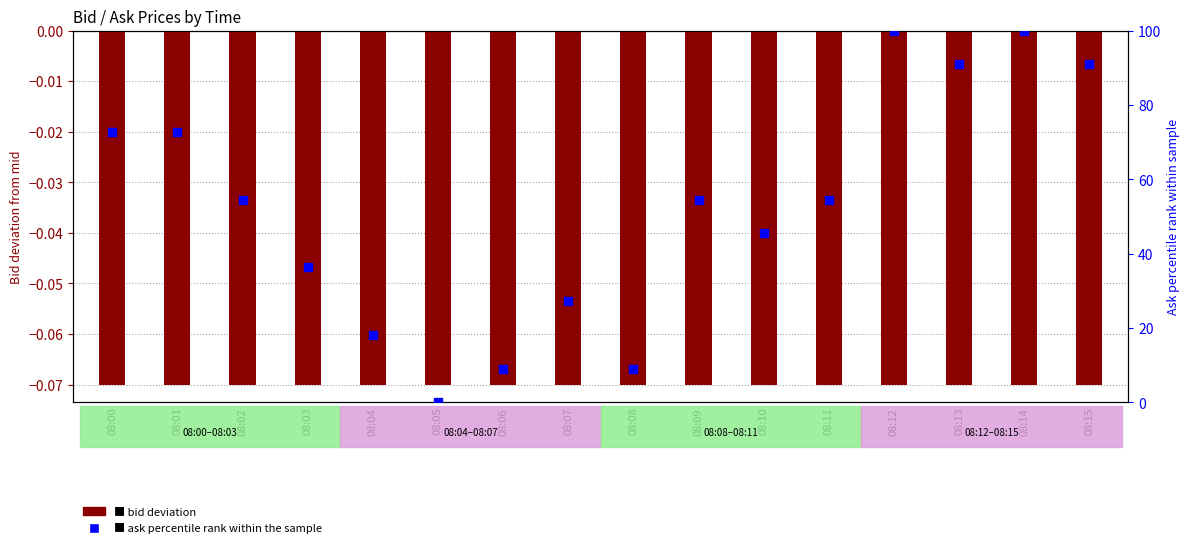

Which series has the largest total across all categories?

Ask percentile rank